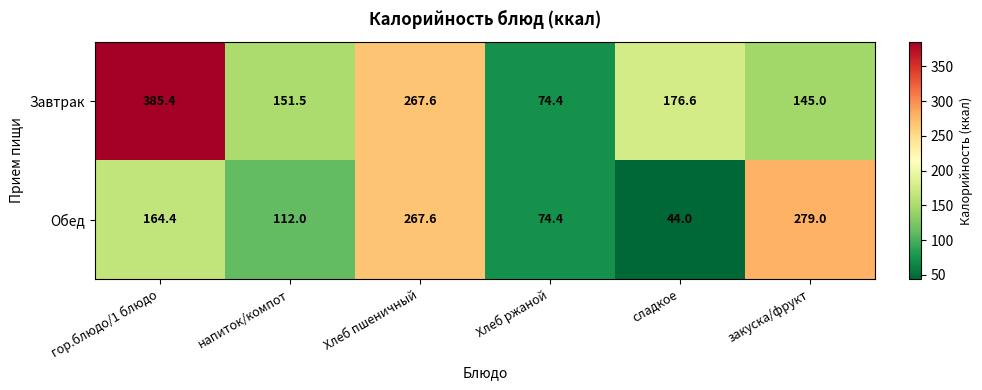

At how many categories does at least one series exceed 354?

1